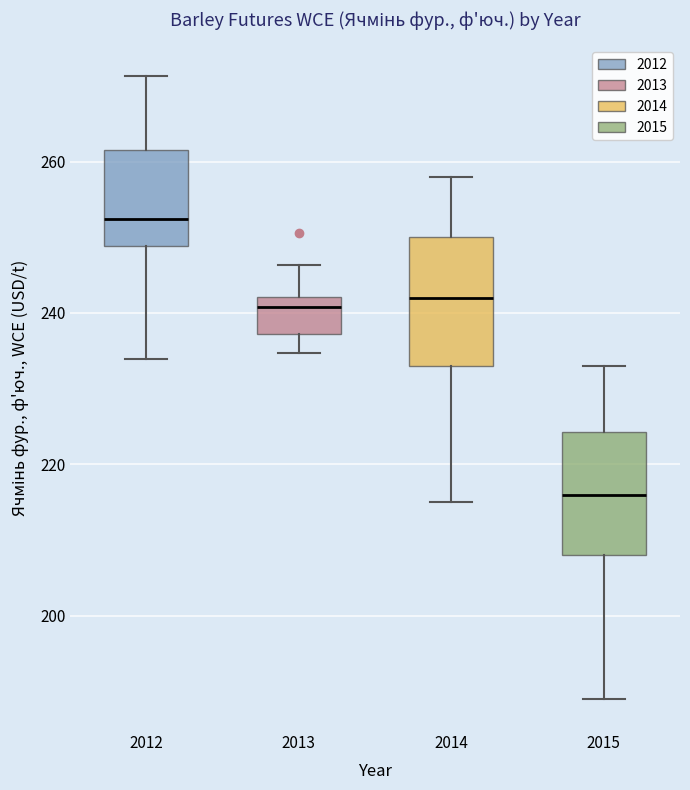

Where is the upper edge of the box at x = 2013 on the y-axis? The values are not printed on the chart, so give them approximately, as read against the axis.

242